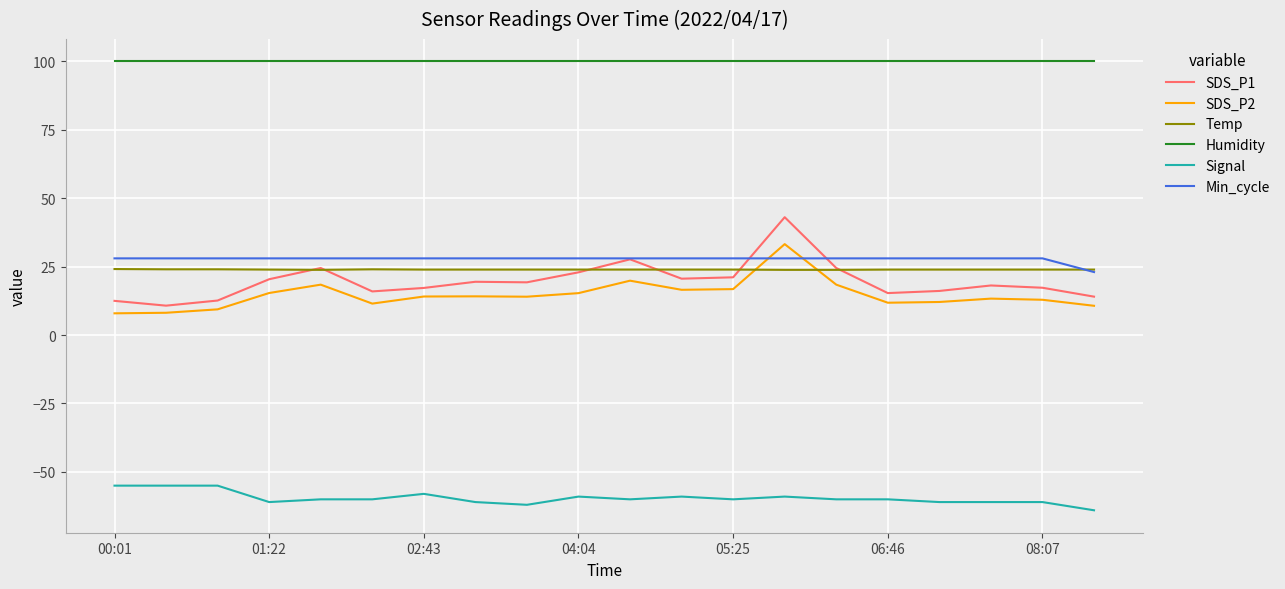

What is the lowest value of the Humidity series?

99.9